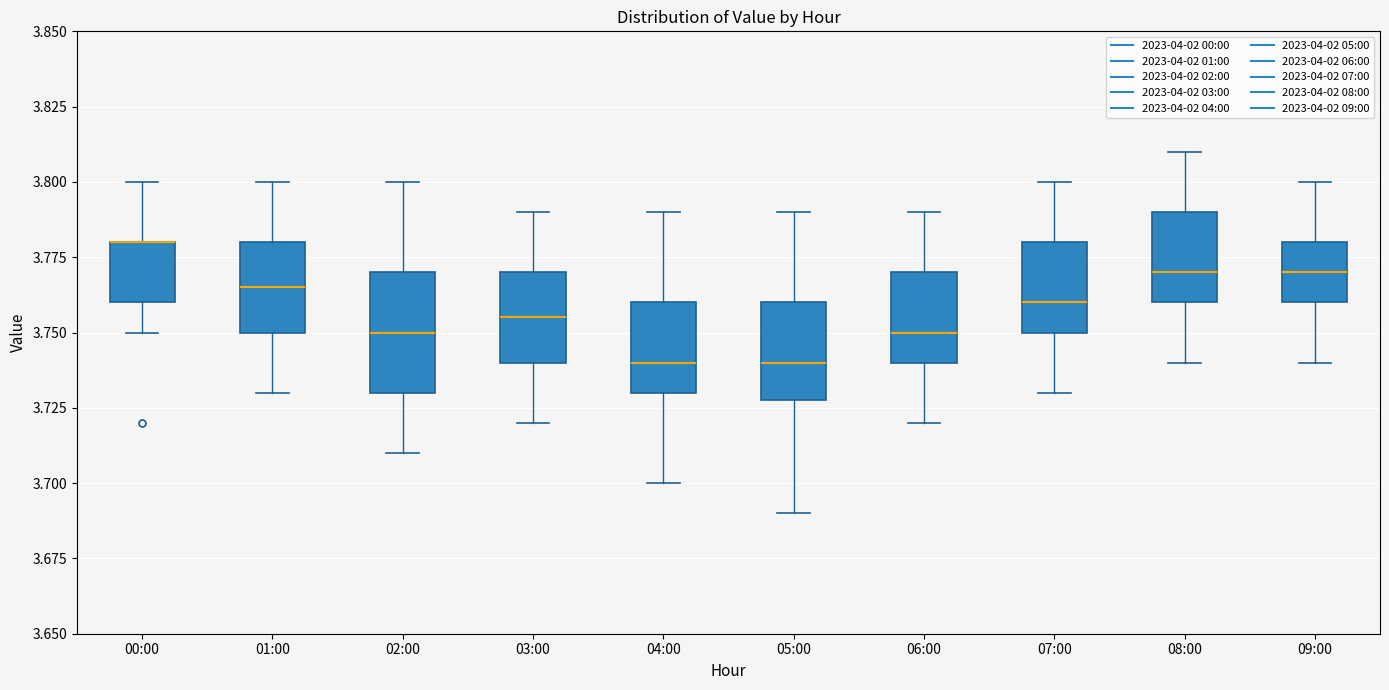

Where does the upper whisker of the box for 07:00 end on the y-axis? The values are not printed on the chart, so give them approximately, as read against the axis.

3.800